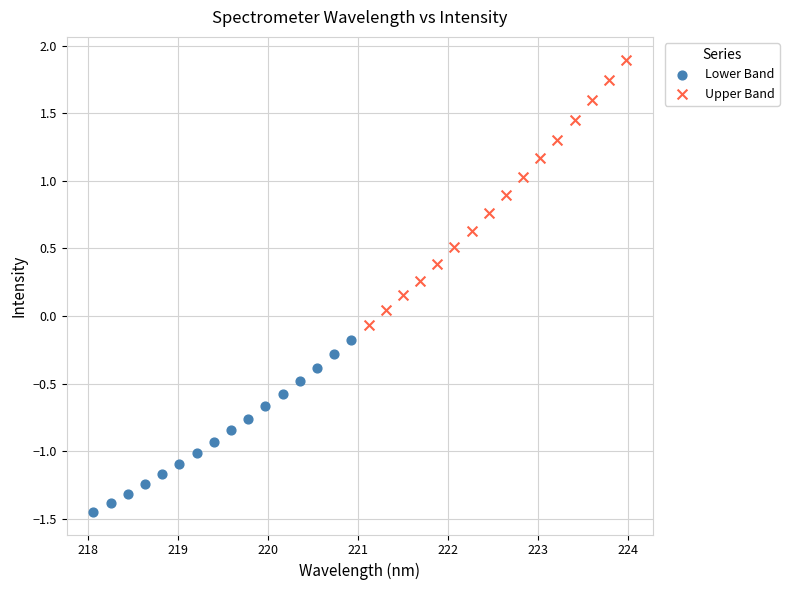

Which series has the widest spread of Y values?

Upper Band